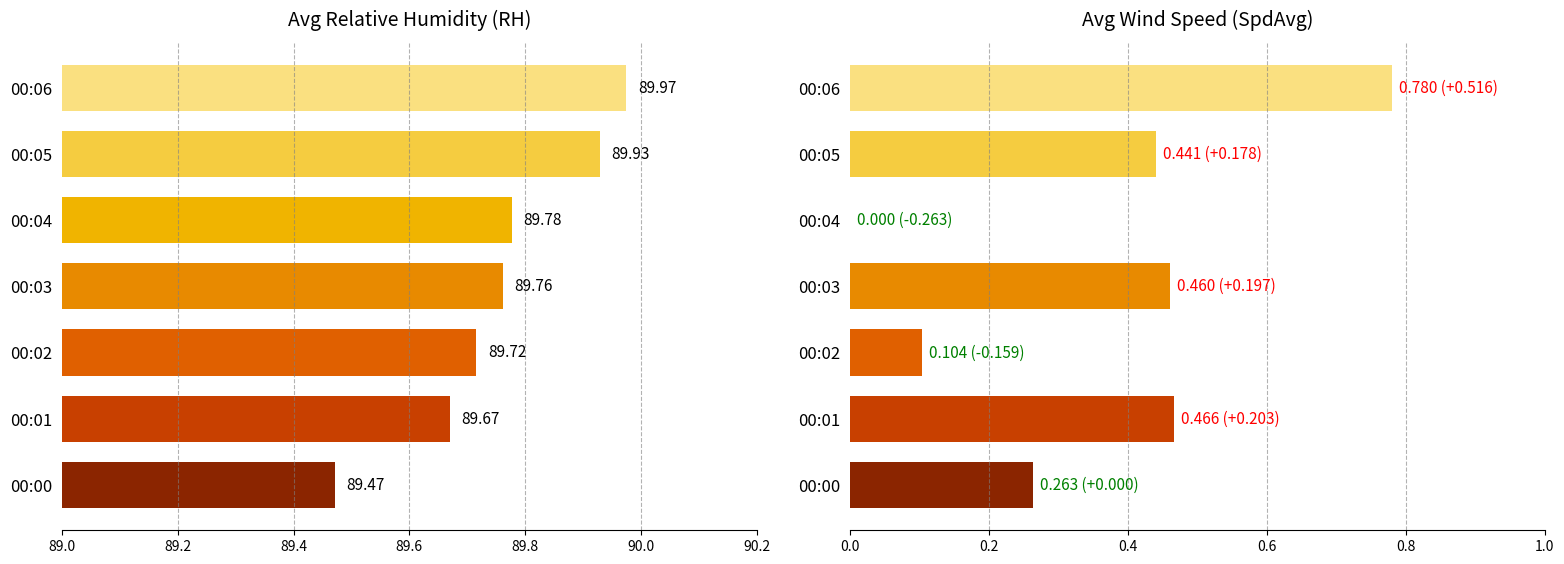

Is the value of SpdAvg at 00:00 greater than the value of RH at 00:00?

No